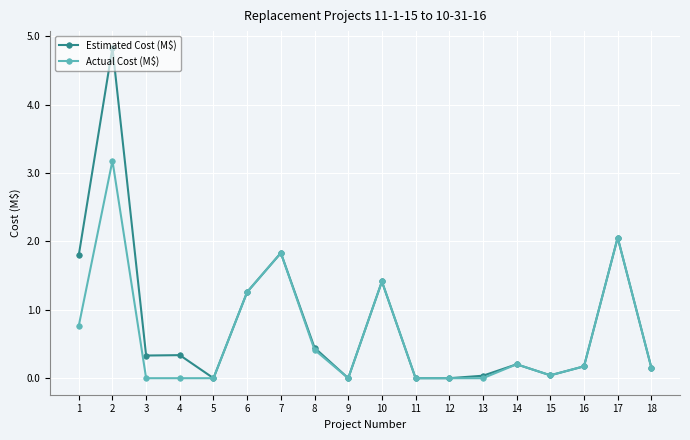

How many categories are shown in the chart?

18